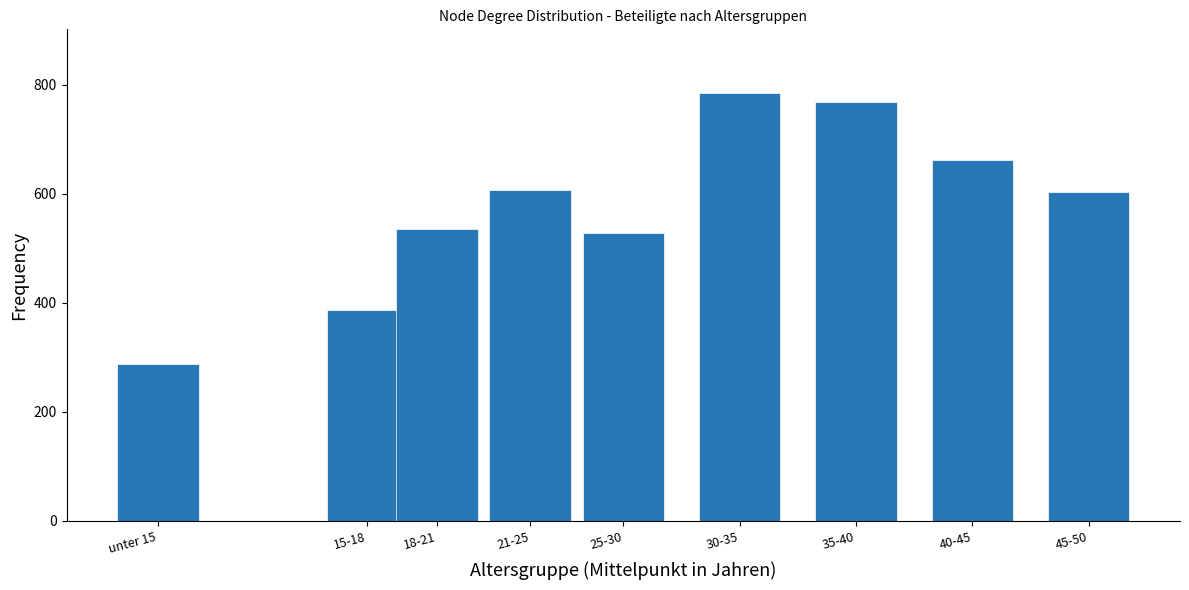

What is the average value?

574